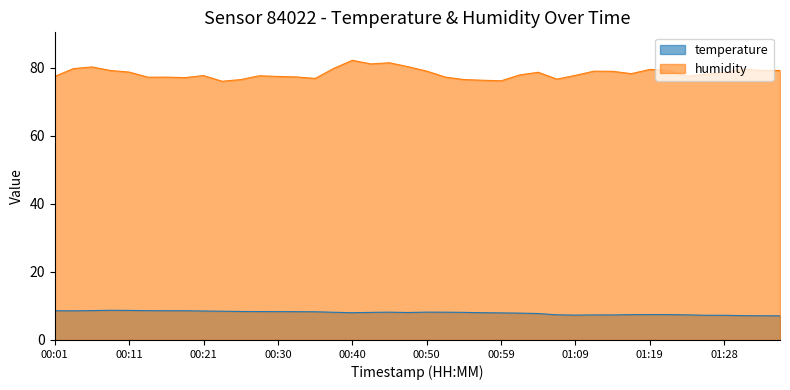

Reading left to right, transcribe all the data shown in this chart.

temperature: 00:01=8.6	00:04=8.6	00:06=8.6	00:08=8.7	00:11=8.7	00:13=8.6	00:16=8.6	00:18=8.6	00:21=8.5	00:23=8.4	00:25=8.4	00:28=8.3	00:30=8.3	00:33=8.3	00:35=8.3	00:38=8.1	00:40=8.0	00:42=8.1	00:45=8.2	00:47=8.1	00:50=8.2	00:52=8.2	00:54=8.1	00:57=8.0	00:59=8.0	01:02=7.9	01:04=7.8	01:07=7.4	01:09=7.3	01:11=7.4	01:14=7.3	01:16=7.4	01:19=7.5	01:21=7.5	01:24=7.4	01:26=7.3	01:28=7.2	01:31=7.2	01:33=7.1	01:36=7.1
humidity: 00:01=77.5	00:04=79.7	00:06=80.2	00:08=79.2	00:11=78.7	00:13=77.2	00:16=77.2	00:18=77.1	00:21=77.7	00:23=76.0	00:25=76.5	00:28=77.6	00:30=77.4	00:33=77.3	00:35=76.8	00:38=79.8	00:40=82.2	00:42=81.1	00:45=81.4	00:47=80.3	00:50=79.0	00:52=77.2	00:54=76.5	00:57=76.3	00:59=76.2	01:02=77.9	01:04=78.7	01:07=76.6	01:09=77.8	01:11=79.0	01:14=78.9	01:16=78.2	01:19=79.5	01:21=79.2	01:24=77.5	01:26=78.1	01:28=78.6	01:31=79.6	01:33=79.2	01:36=79.2